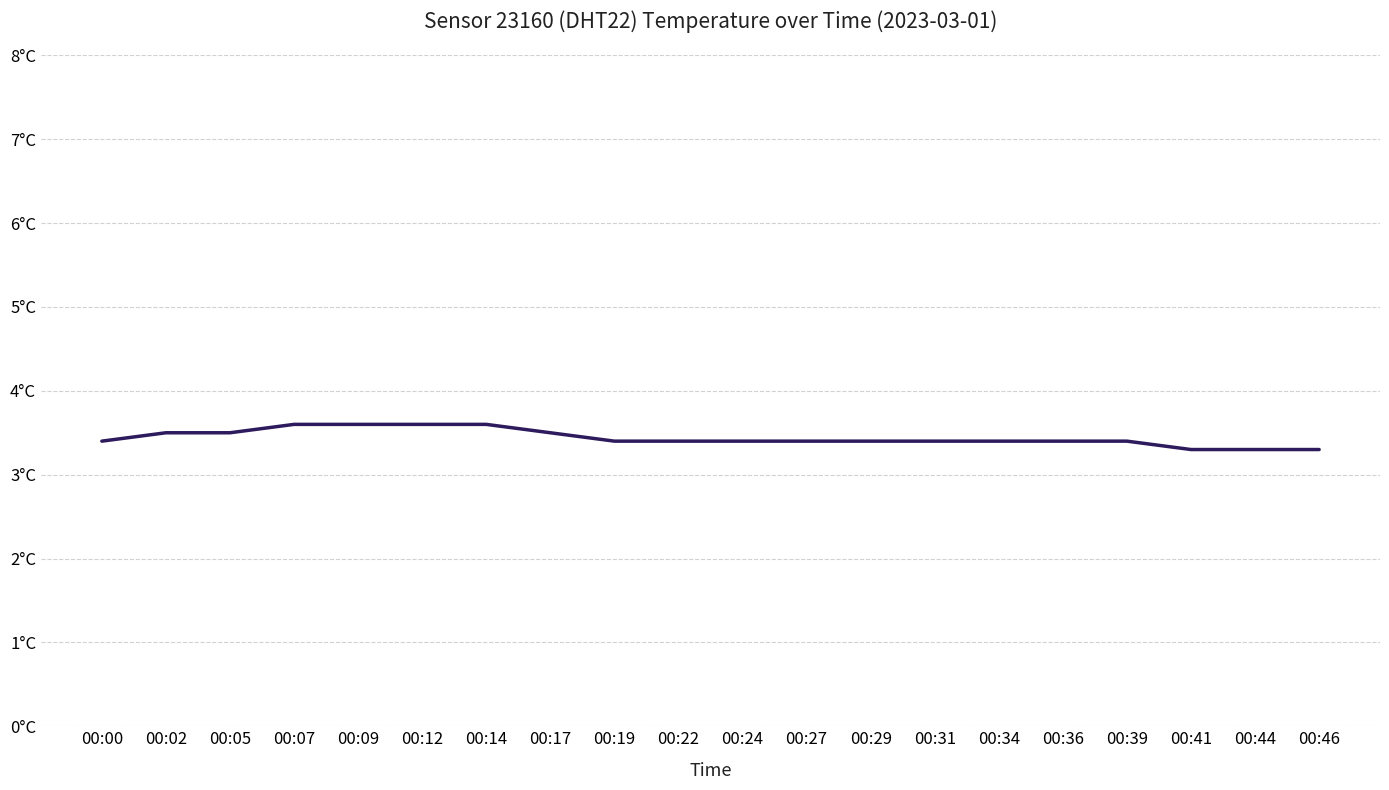

Is this an area chart (filled region under the line)?

No